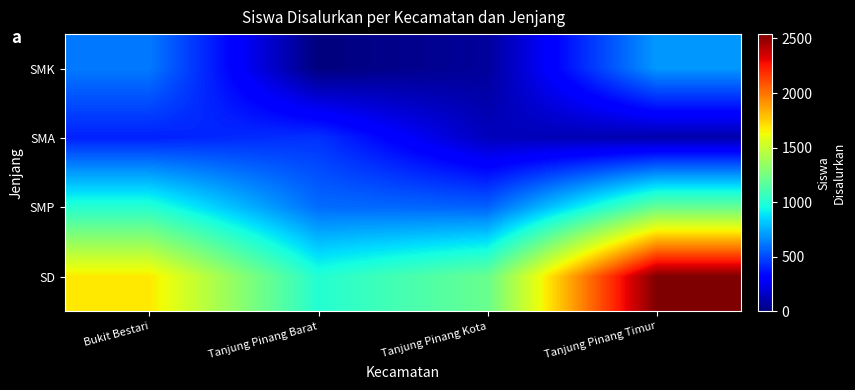

Rank the series by their maximum value, from lowest to highest.

SMA, SMK, SMP, SD